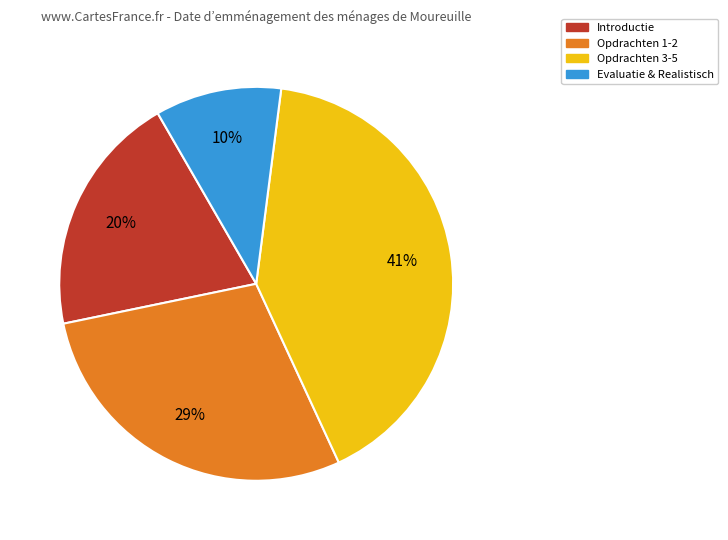

Does any single category account for the majority?

No